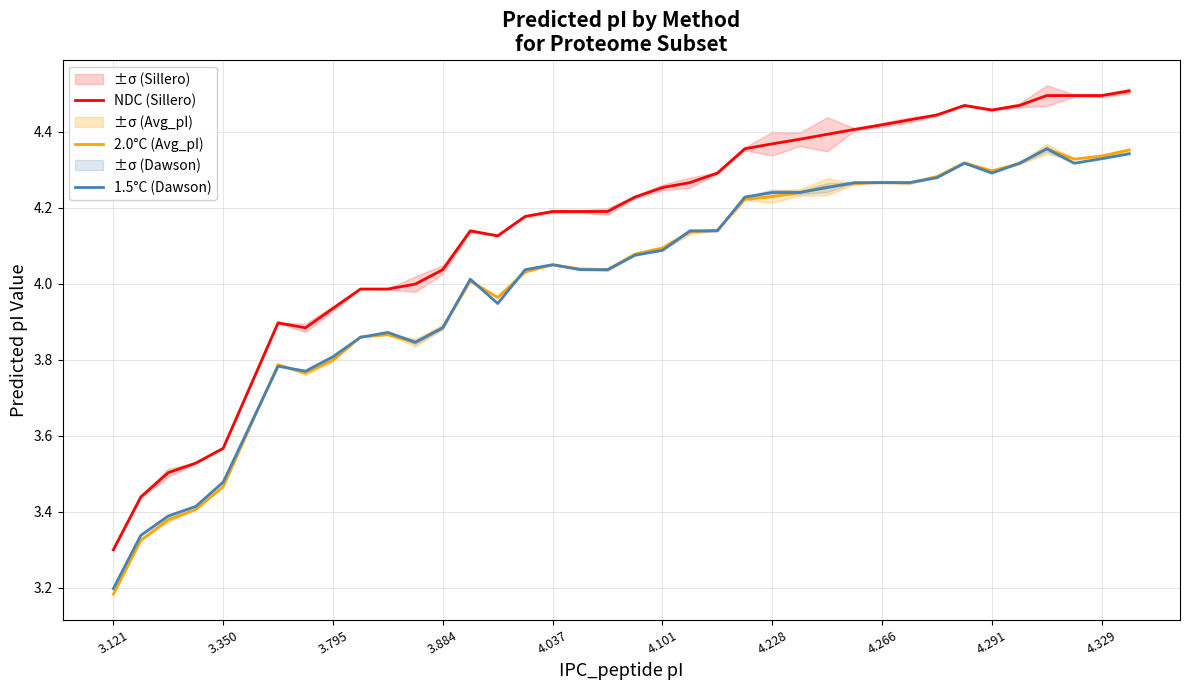

At how many categories does at least one series exceed 3?

38